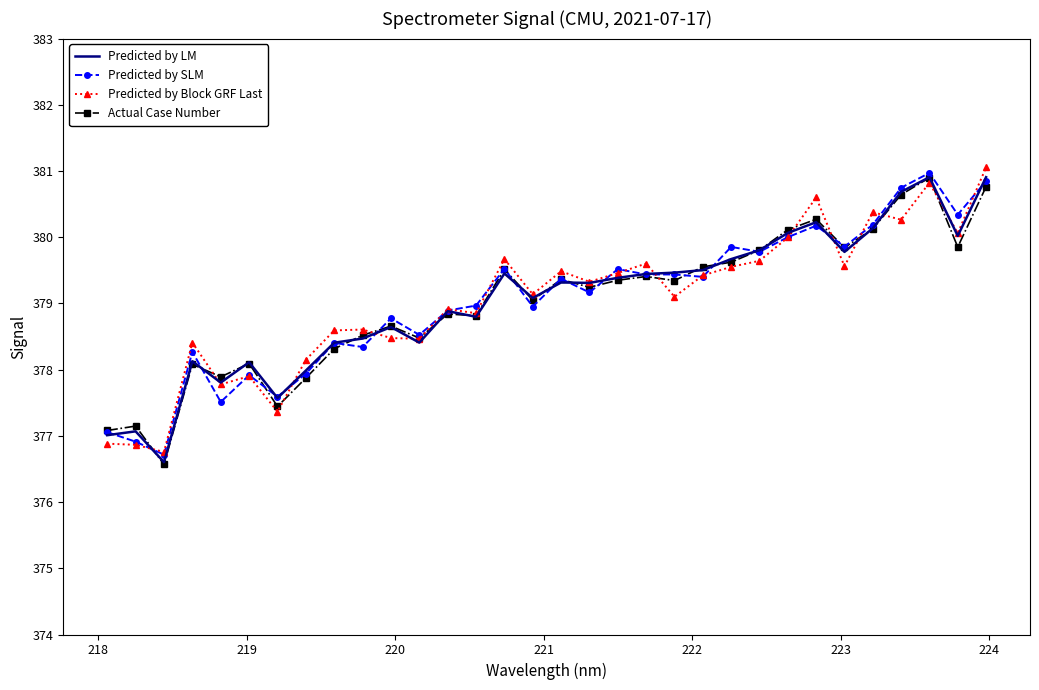

What is the greatest value displayed?

381.1